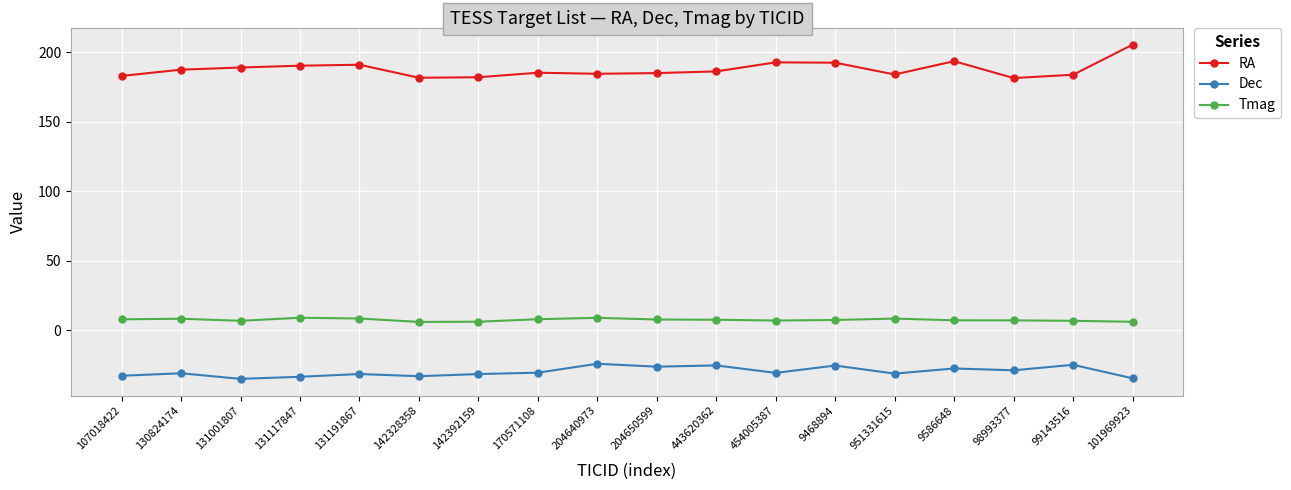

What is the label of the 3rd point from the right?

98993377